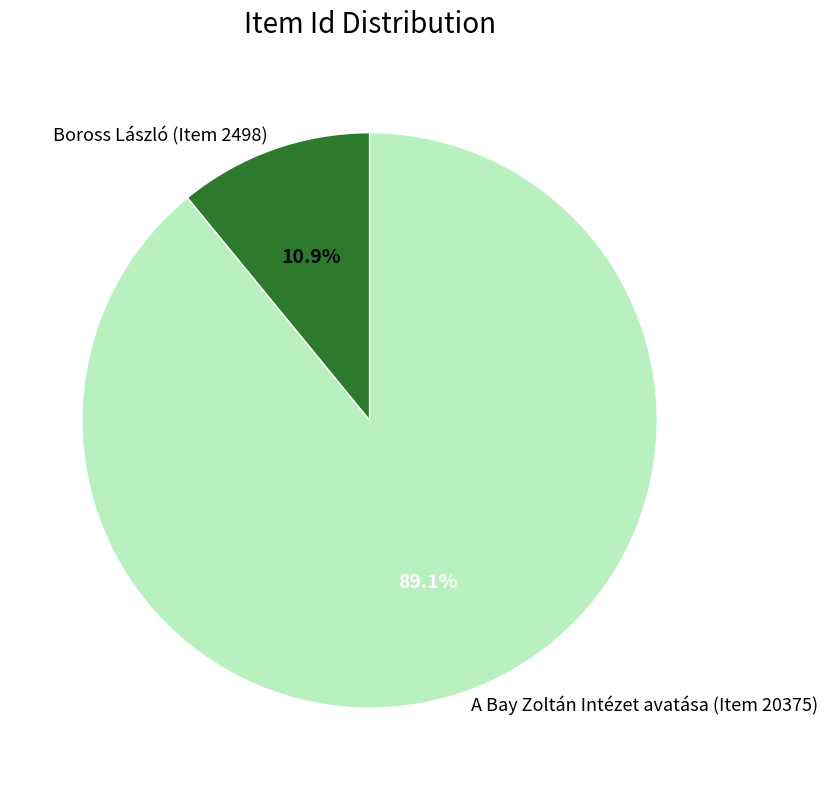

Is the sum of Boross László (Item 2498) and A Bay Zoltán Intézet avatása (Item 20375) greater than half?

Yes